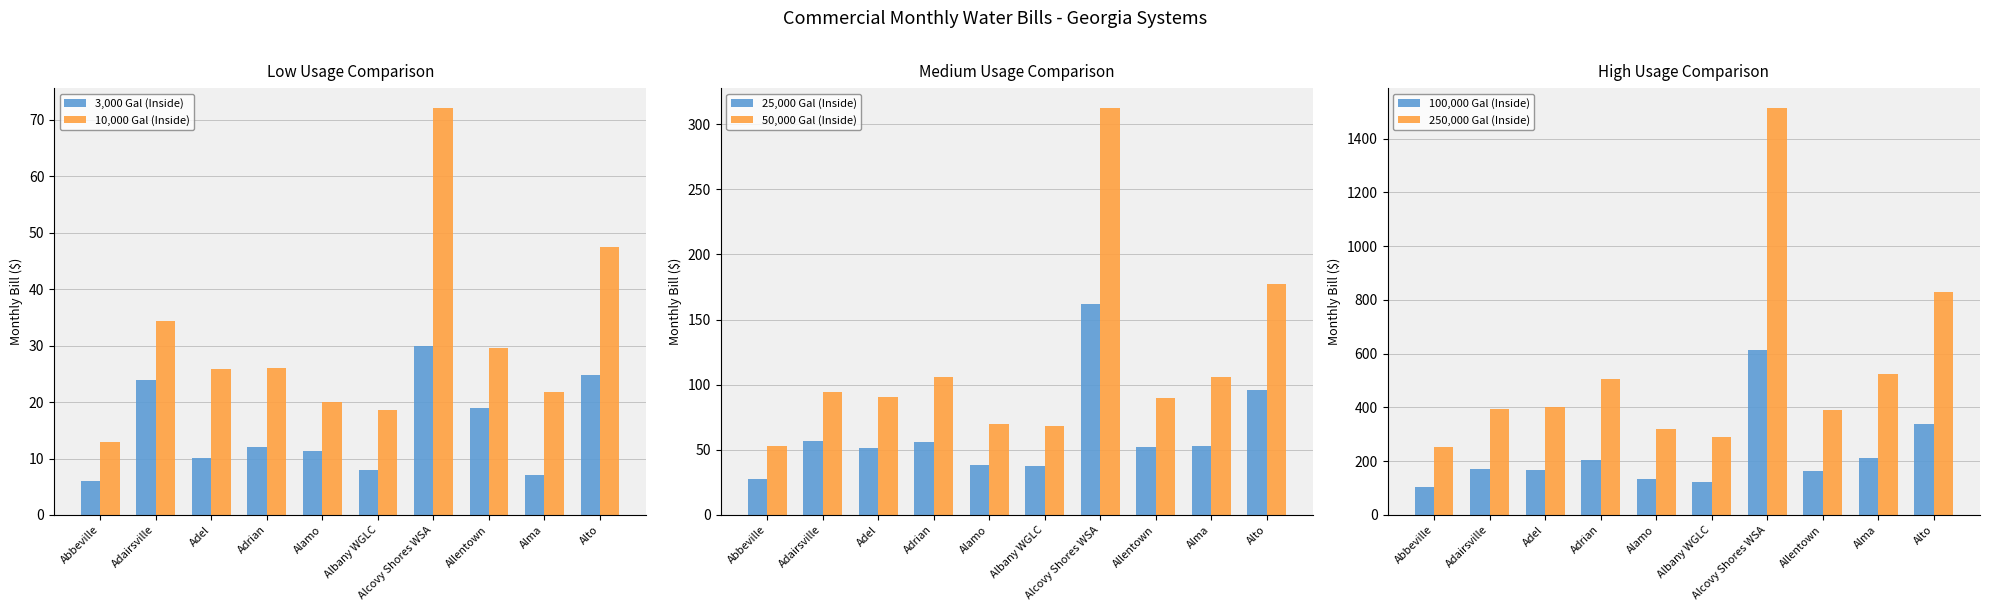

What is the label of the 8th bar from the right?

Adel